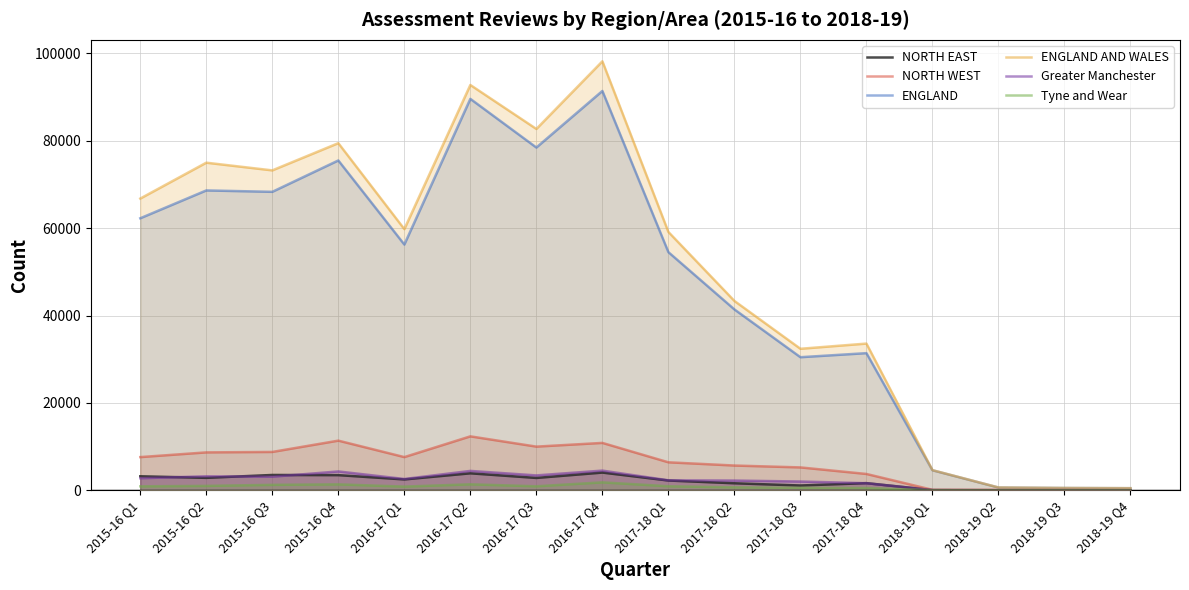

What is the label of the 2nd point from the left?

2015-16 Q2